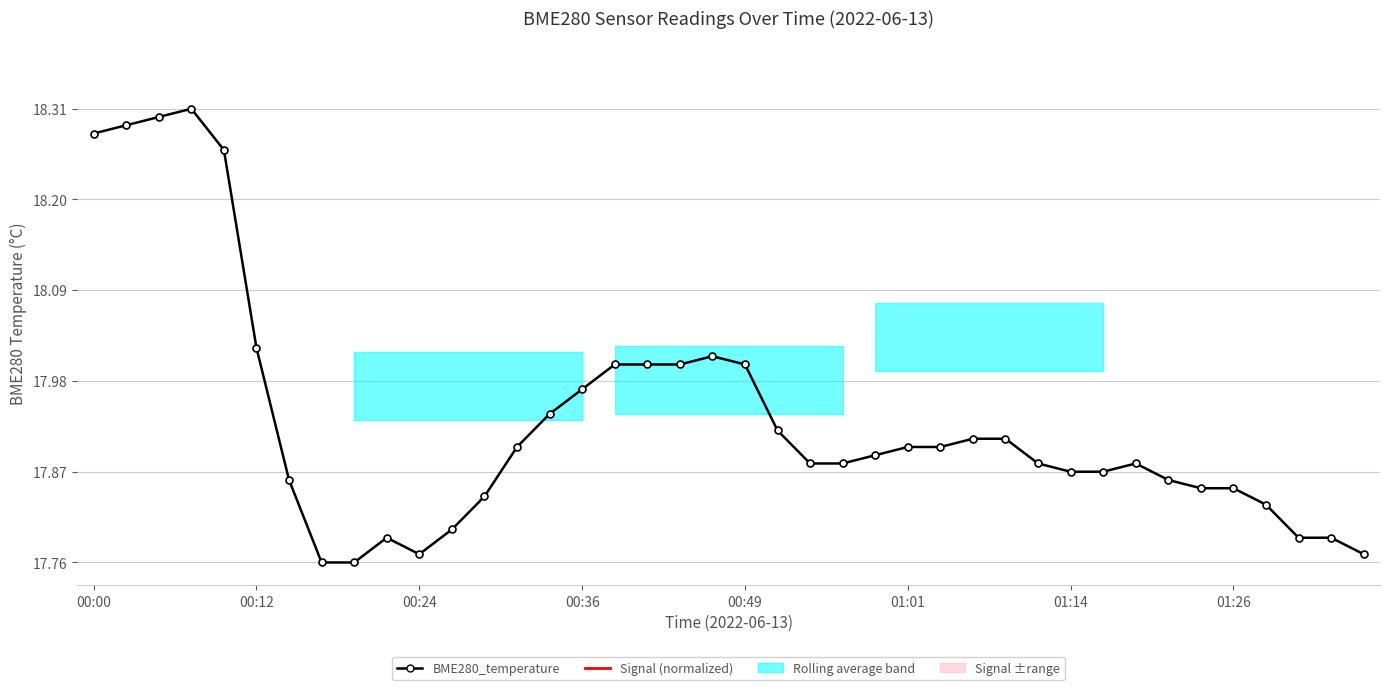

Where is the first local minimum for BME280_temperature?

00:24